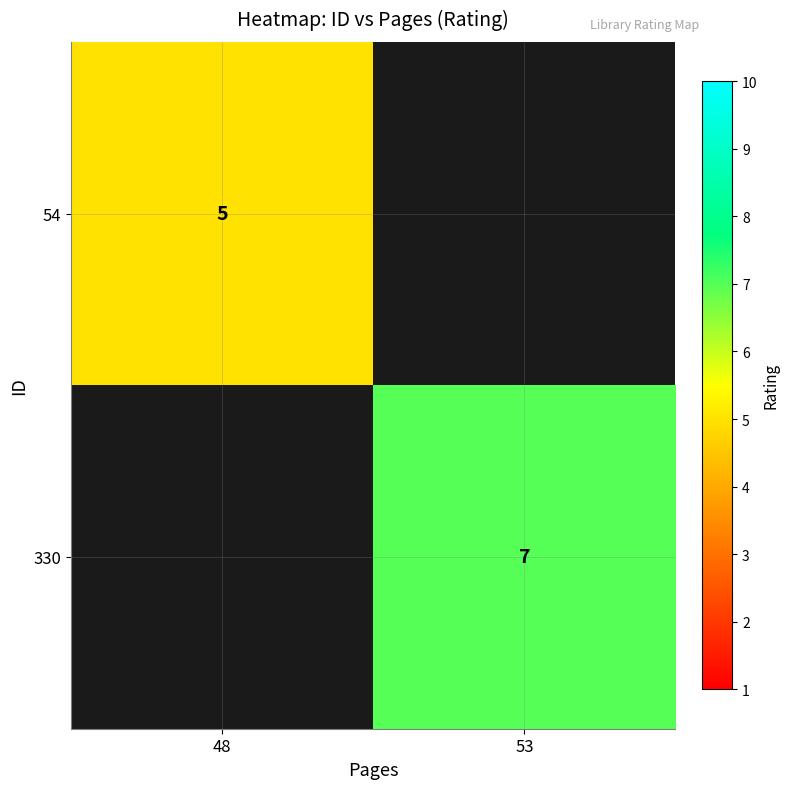

The 330 series shows 7 at 53. True or false?

True